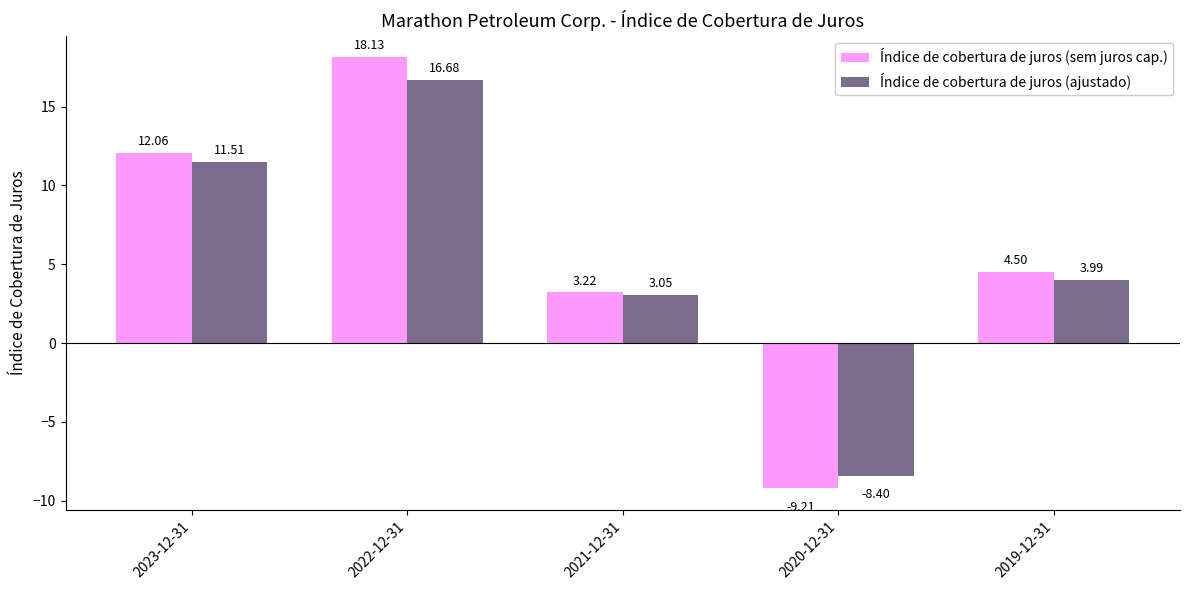

What are all the series names shown in the legend?

Índice de cobertura de juros (sem juros cap.), Índice de cobertura de juros (ajustado)